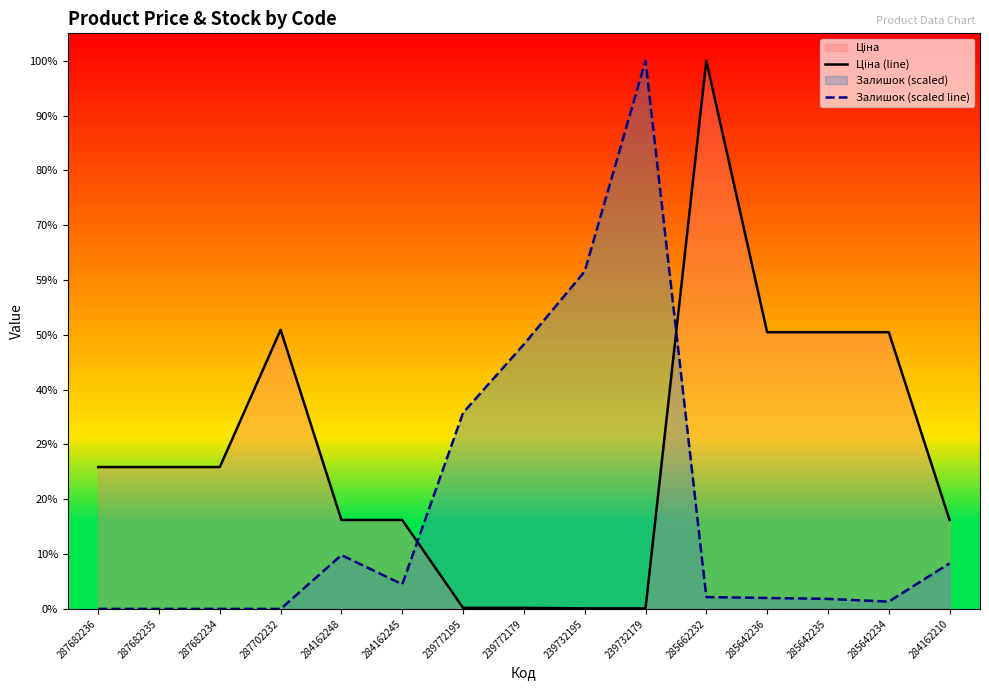

At which category does Ціна (line) reach its first local peak?

287702232